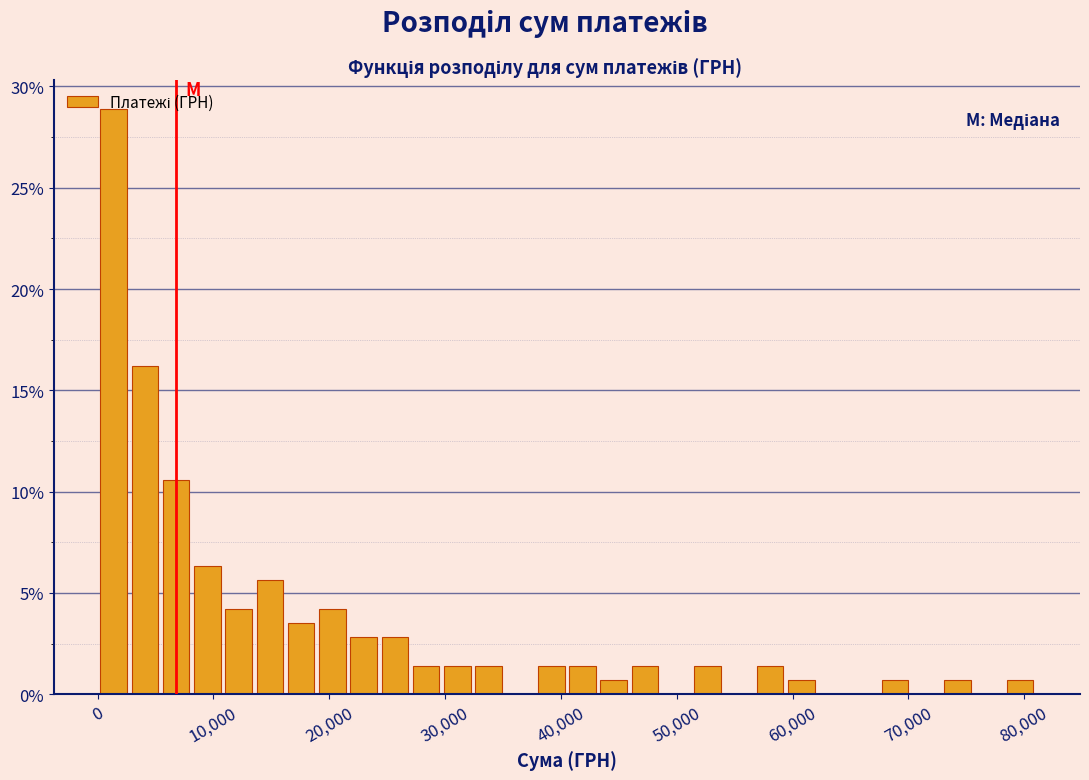

Read against the x-axis, roughly where is the centre of the tallest bar?

1000